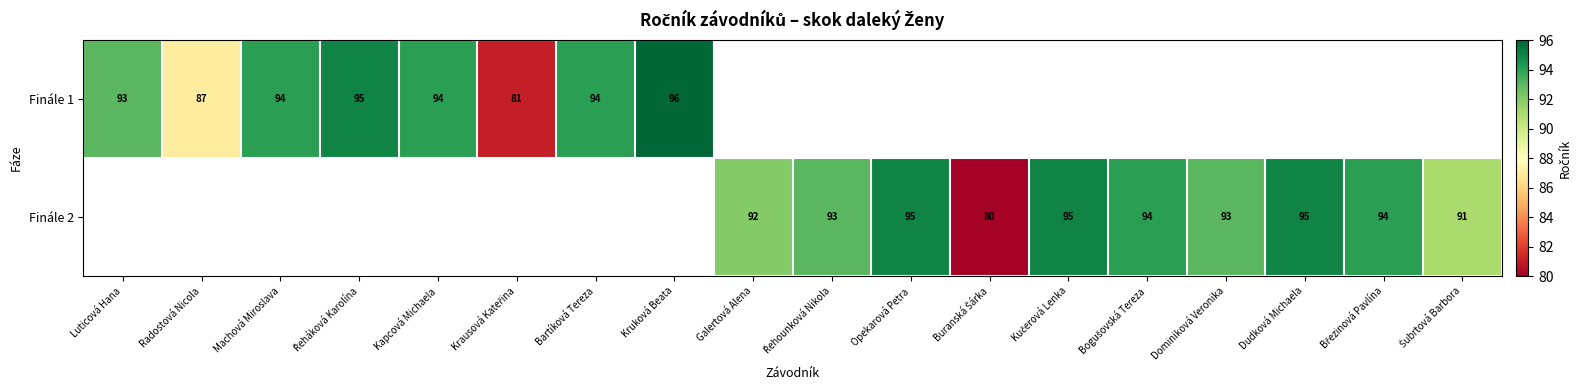

Count the number of categories in the chart.

18